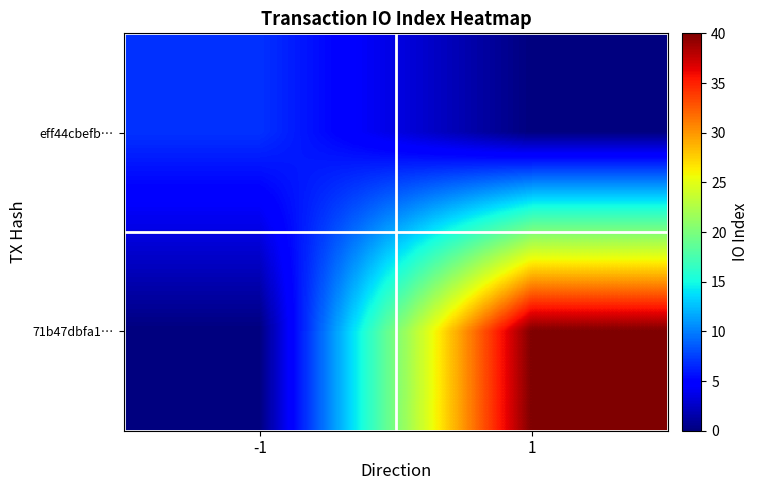

Rank the series by their average value, from lowest to highest.

eff44cbefb…, 71b47dbfa1…